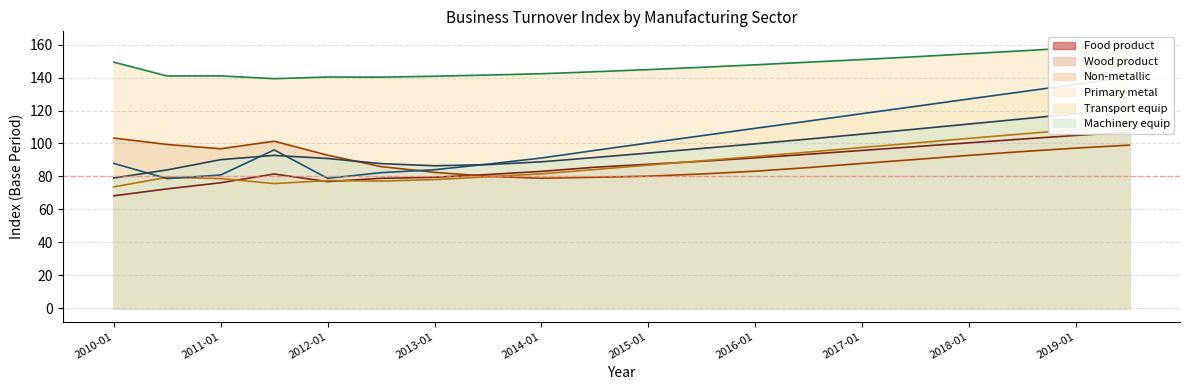

What is the difference between the highest and lowest values at 2012-07?

63.0